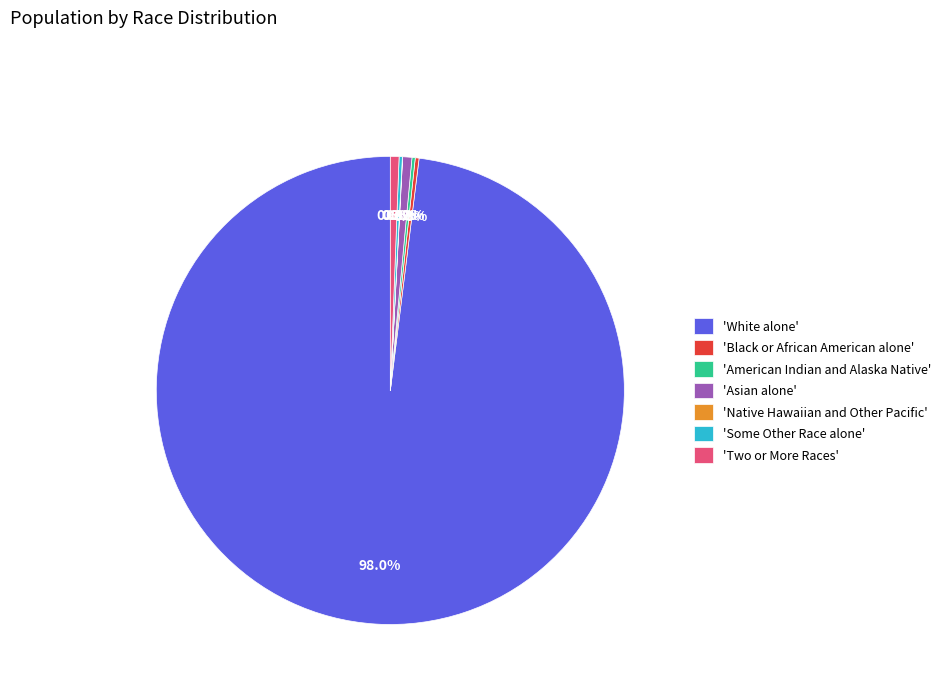

Approximately how many times larger is the value at 'Two or More Races' compared to 'Asian alone'?

0.9